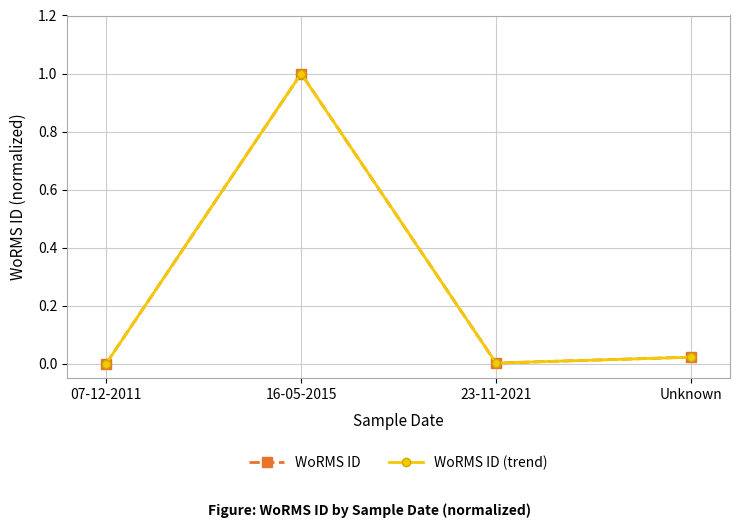

The WoRMS ID (trend) series shows 0.0 at 23-11-2021. True or false?

True